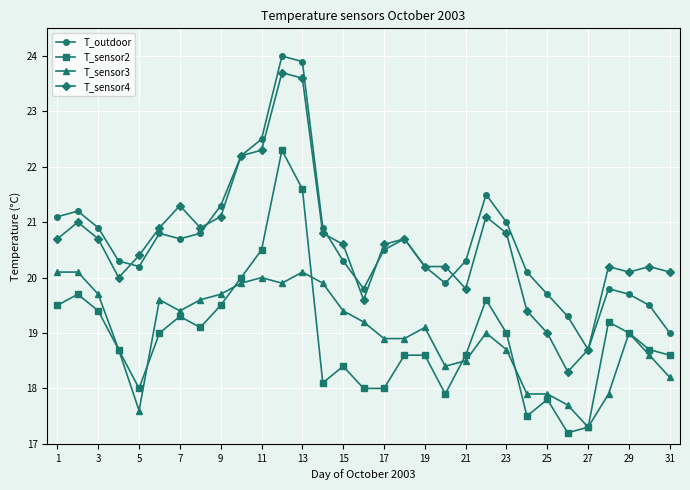

List the series in order of their peak value, highest first.

T_outdoor, T_sensor4, T_sensor2, T_sensor3